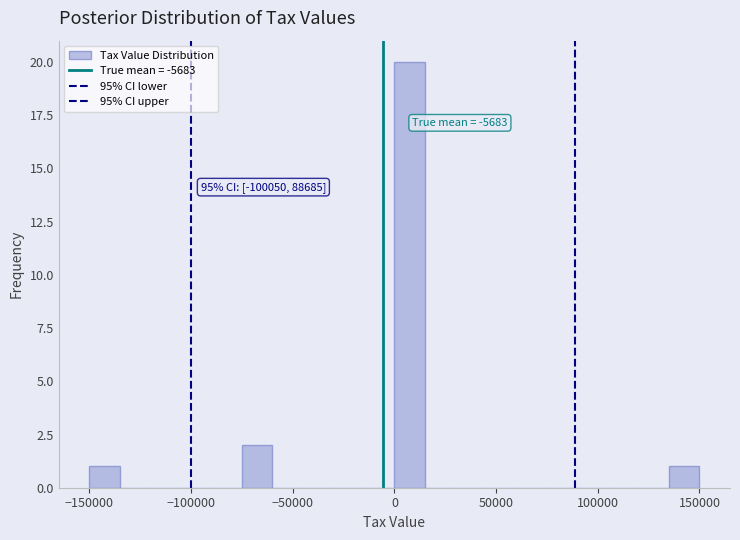

Around what value on the x-axis is the tallest bar? Give the approximate position of its centre, as read against the axis.

10000